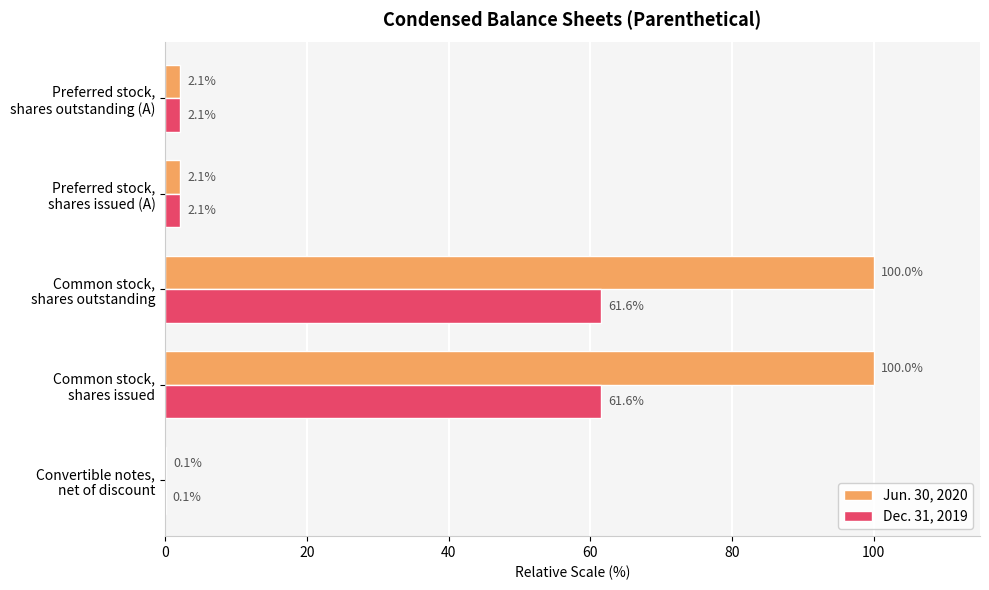

What is the maximum value for Dec. 31, 2019?

61.6